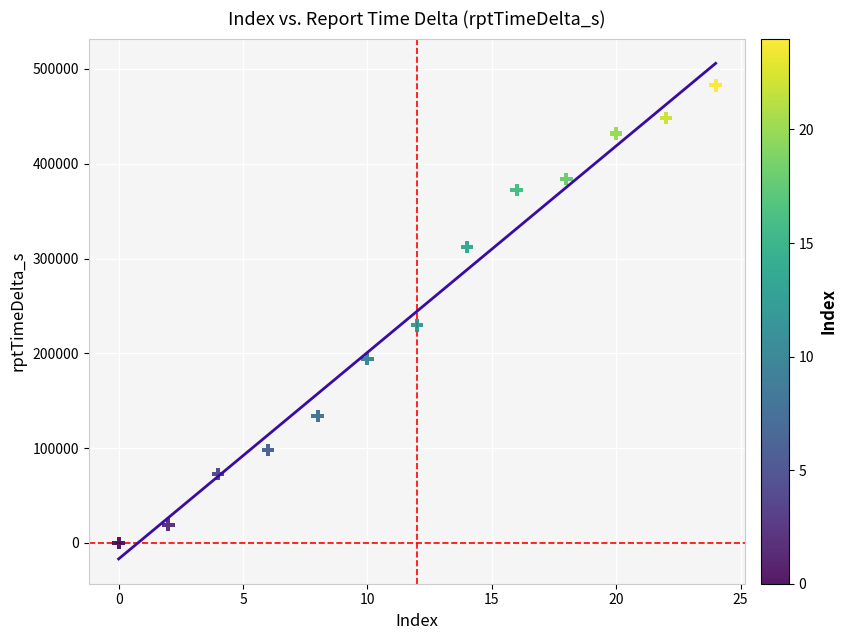

What Y value in the scatter plot is closest to 241317?

229563